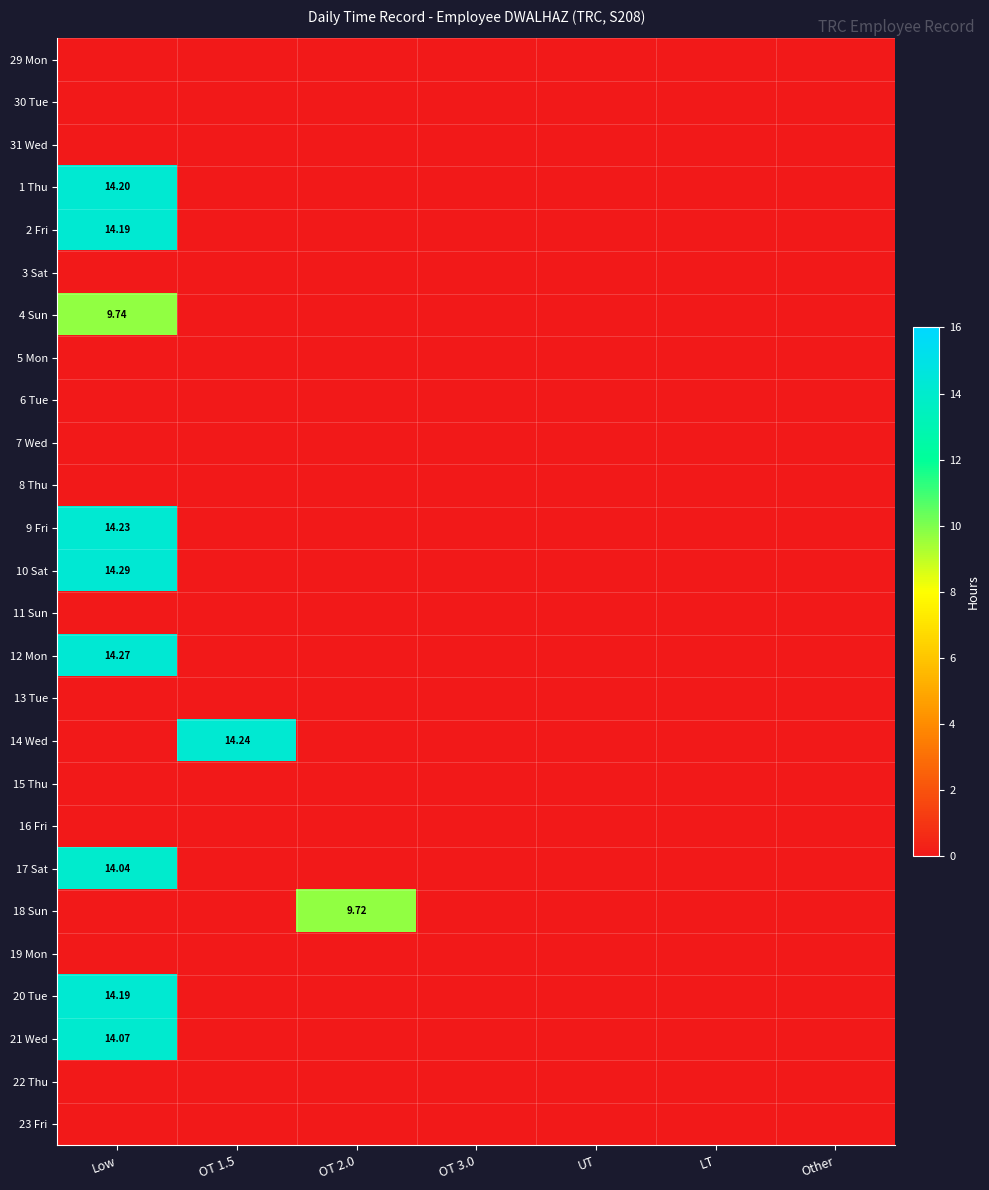

The value of 9 Fri at UT is 0.0. True or false?

True